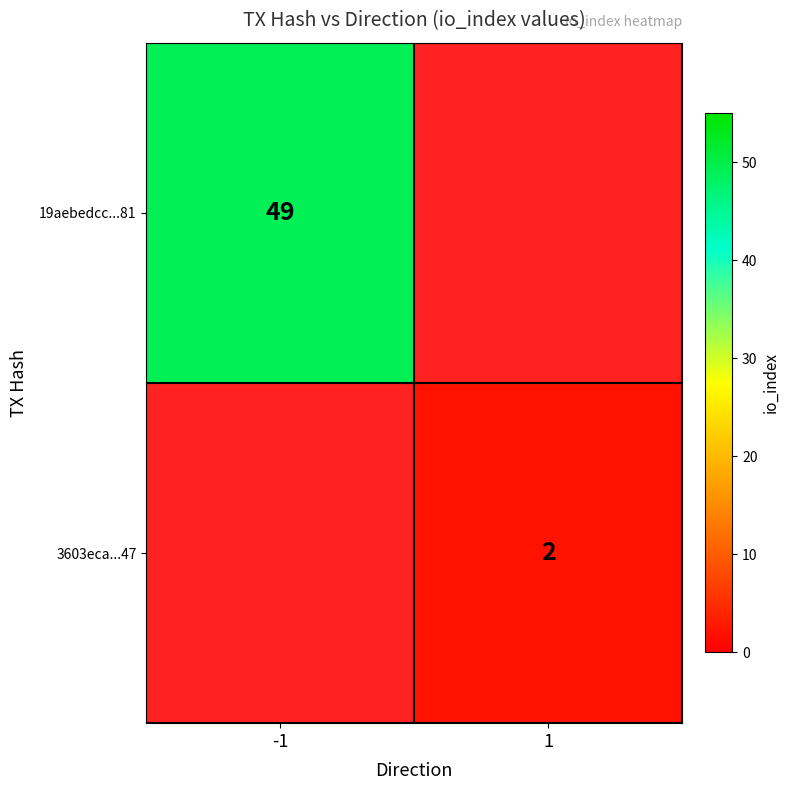

The value of 19aebedcc...81 at -1 is 33. True or false?

False